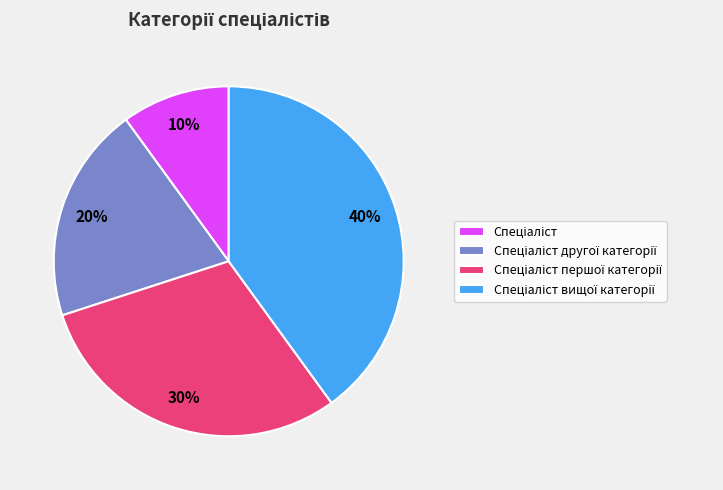

Count the number of slices in the pie.

4